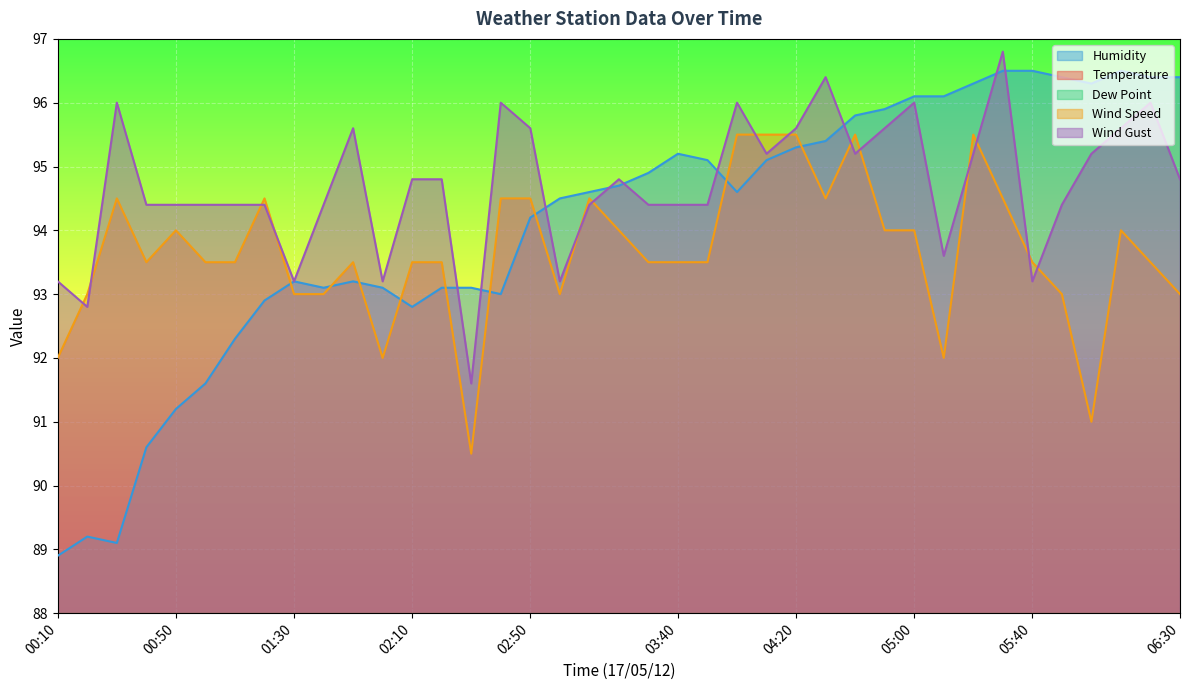

What are all the series names shown in the legend?

Temperature, Humidity, Dew Point, Wind Speed, Wind Gust